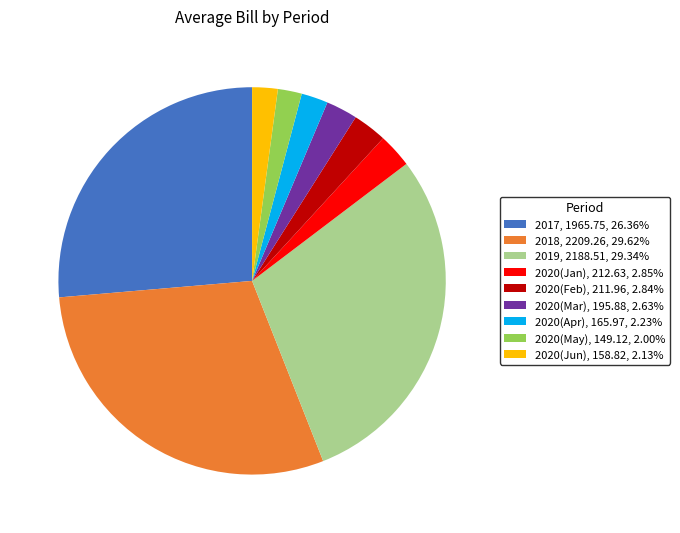

How many slices are in this pie chart?

9